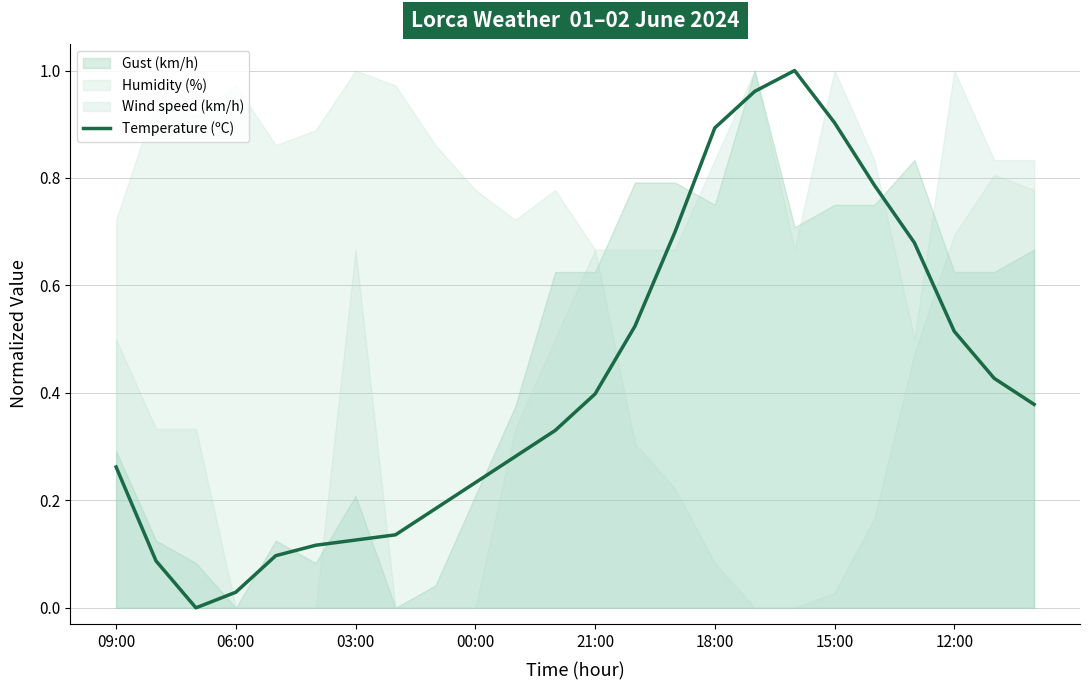

At which category does the chart reach its peak across all series?

17